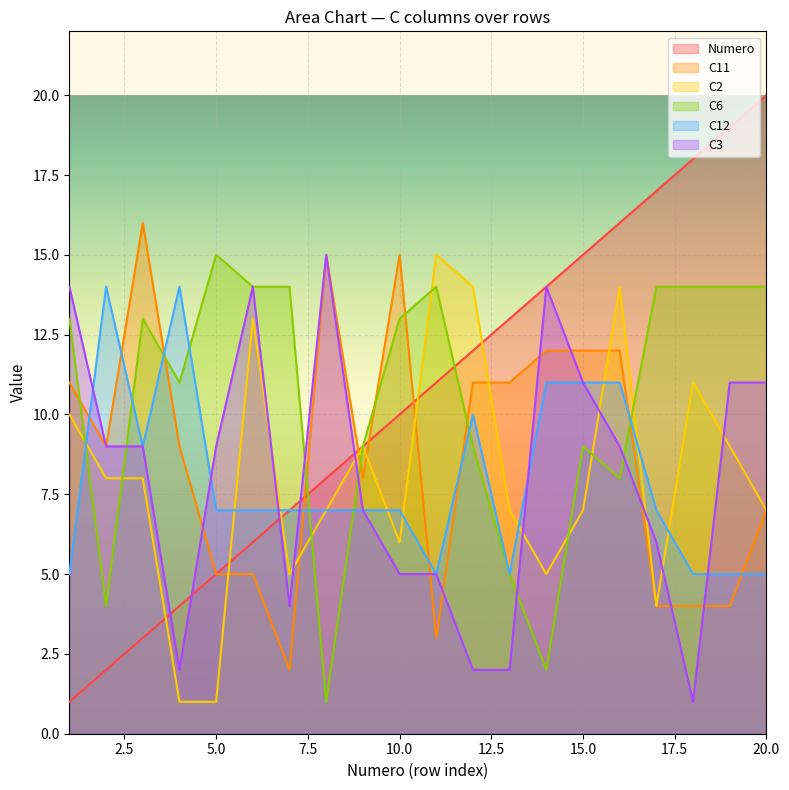

What is the maximum value for C3?

15